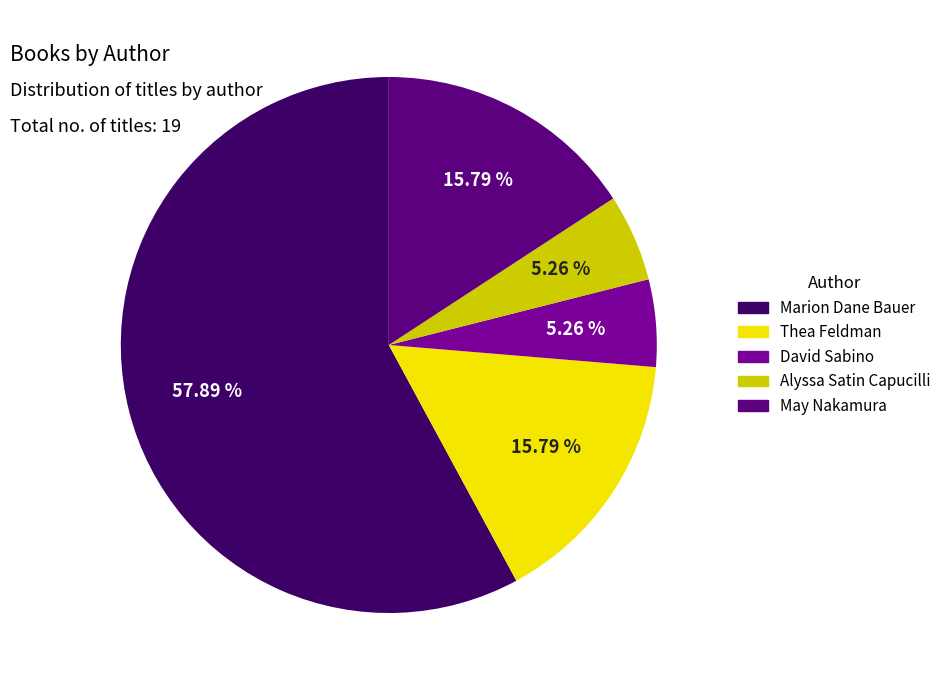

What is the majority slice?

Marion Dane Bauer